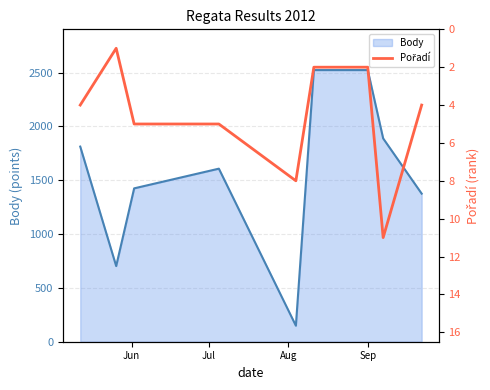

Which category has the lowest value across all series?

Jul